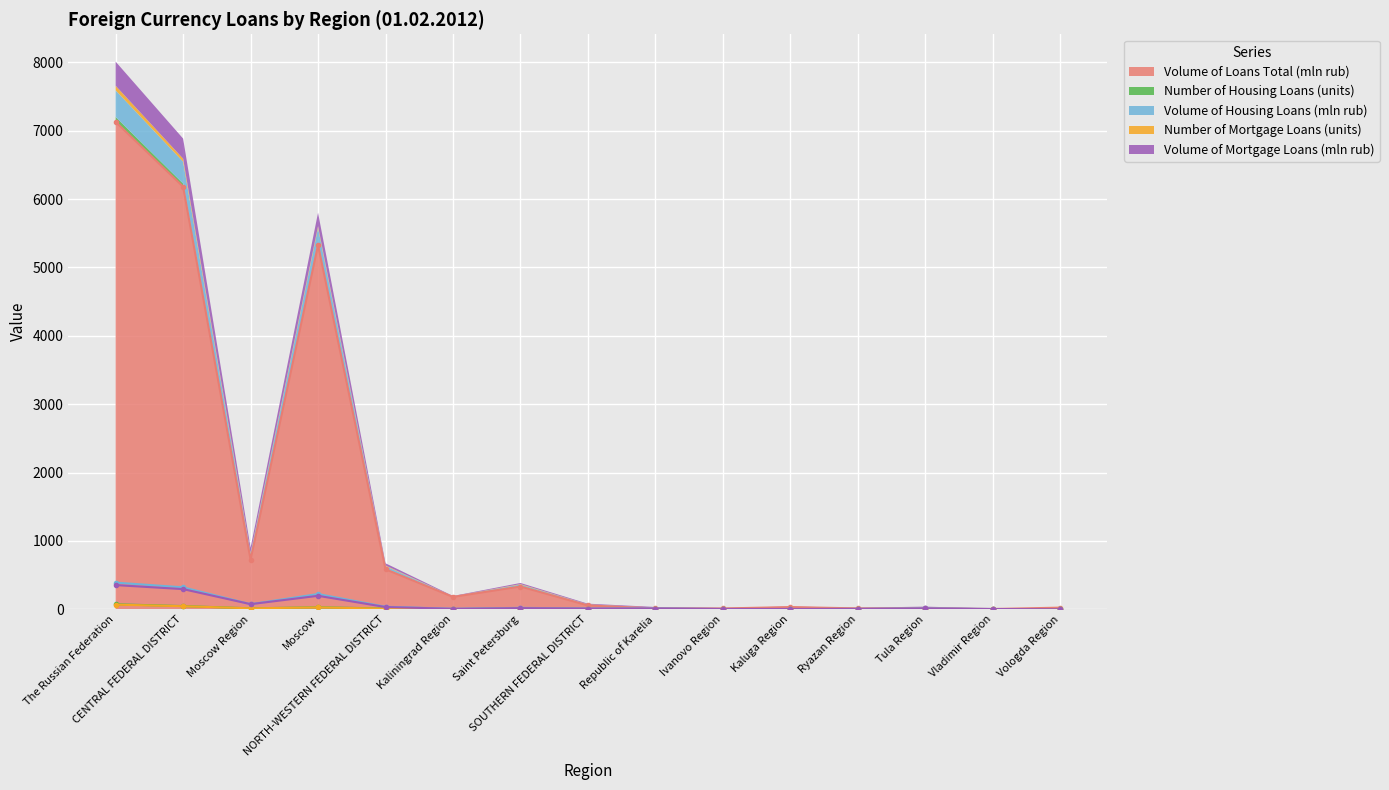

At which category does Volume of Mortgage Loans (mln rub) reach its first local peak?

Moscow